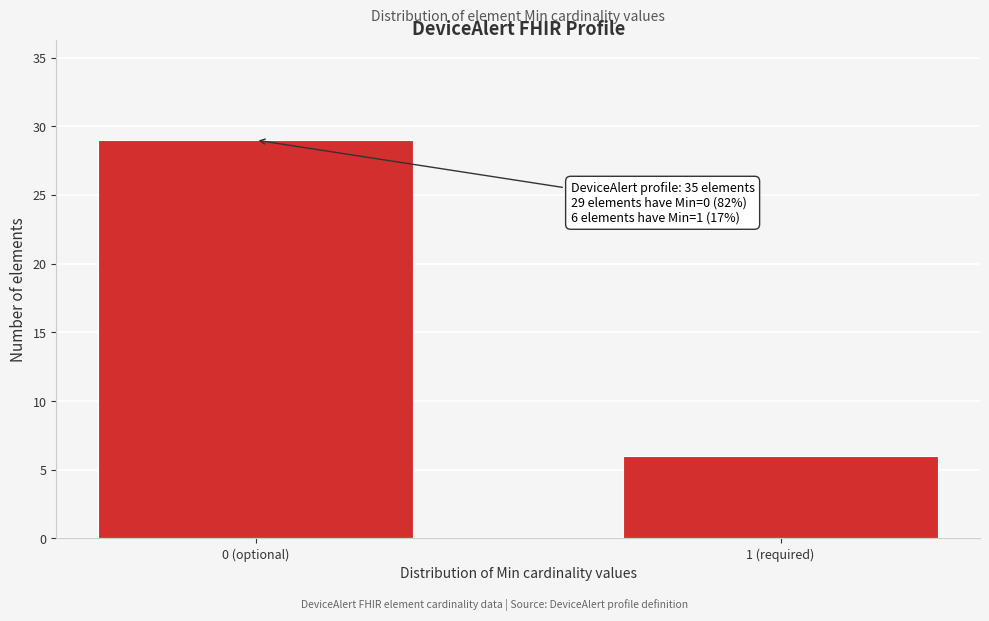

Reading left to right, what are all the values shown in this chart?

29	6